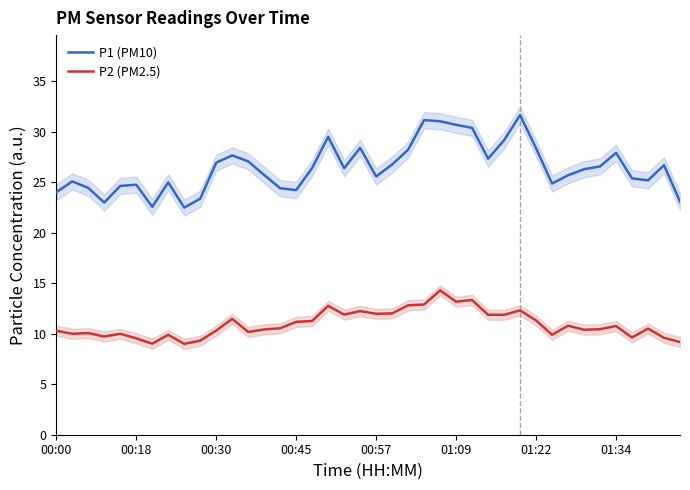

What is the maximum value for P2 (PM2.5)?

14.3